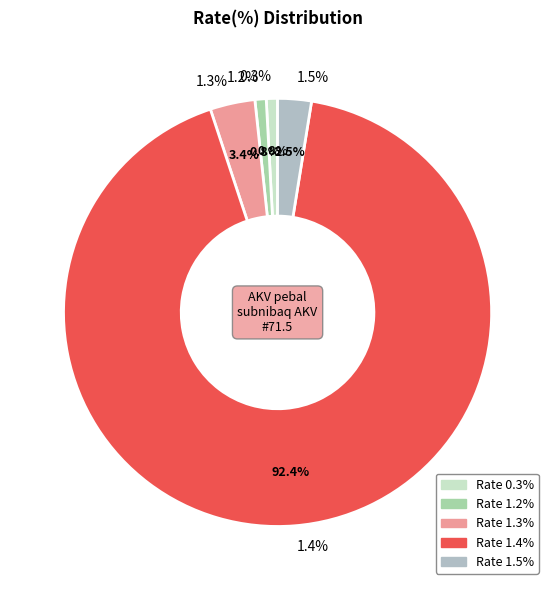

Does 1.3 account for over 50% of the chart?

No